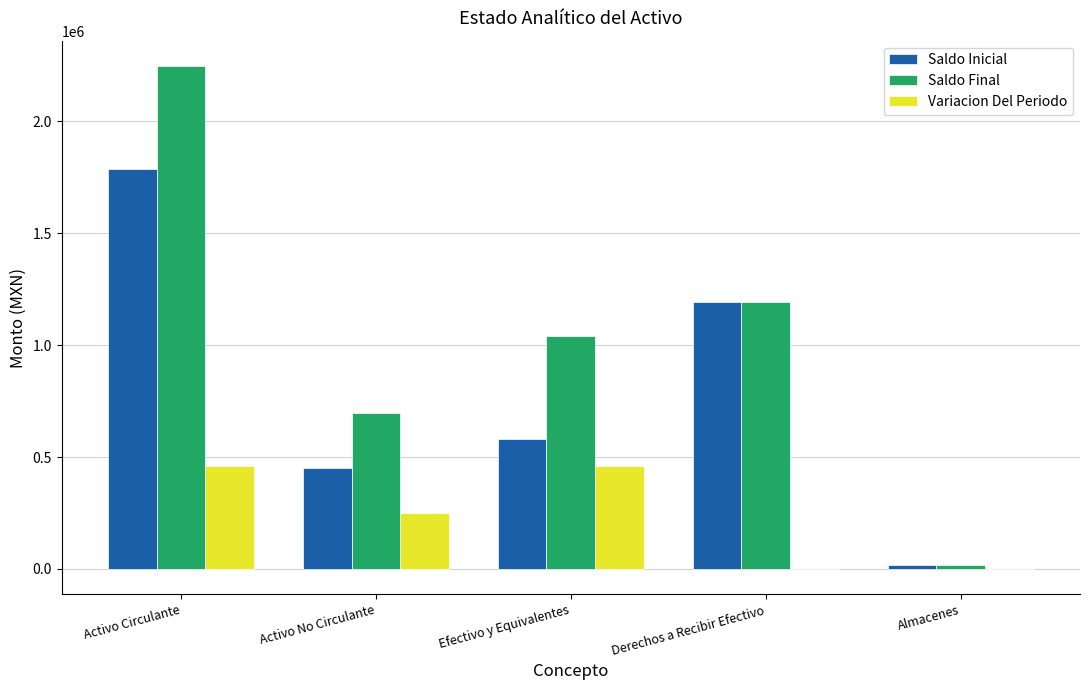

The value of Saldo Final at Activo Circulante is 689611.6. True or false?

False